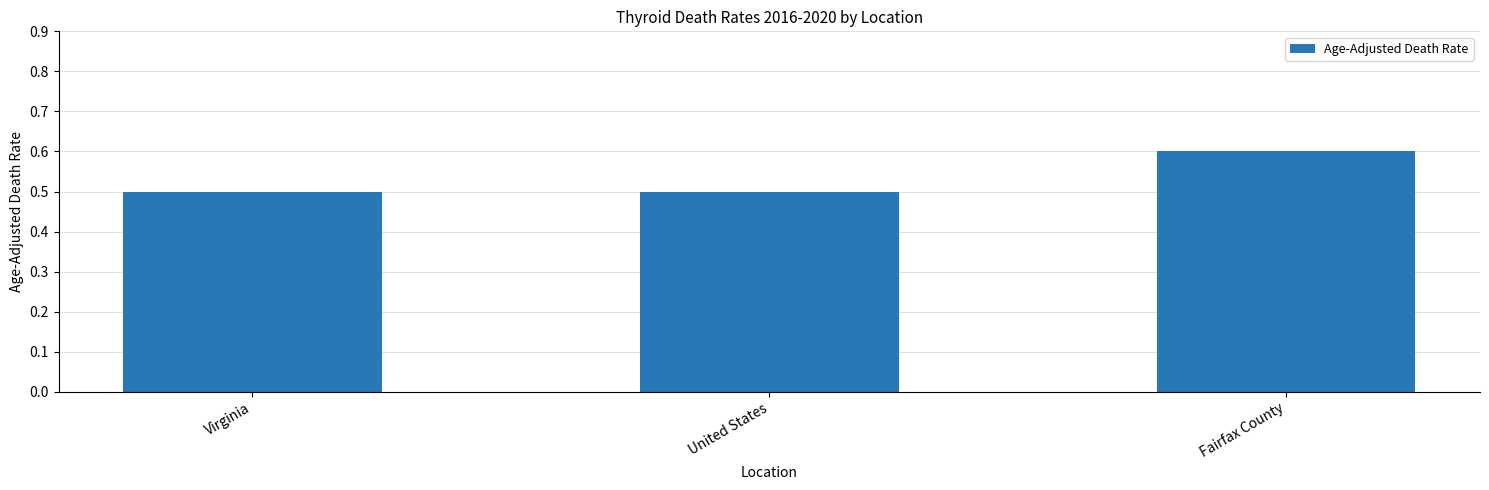

At which category does the chart reach its peak across all series?

Fairfax County